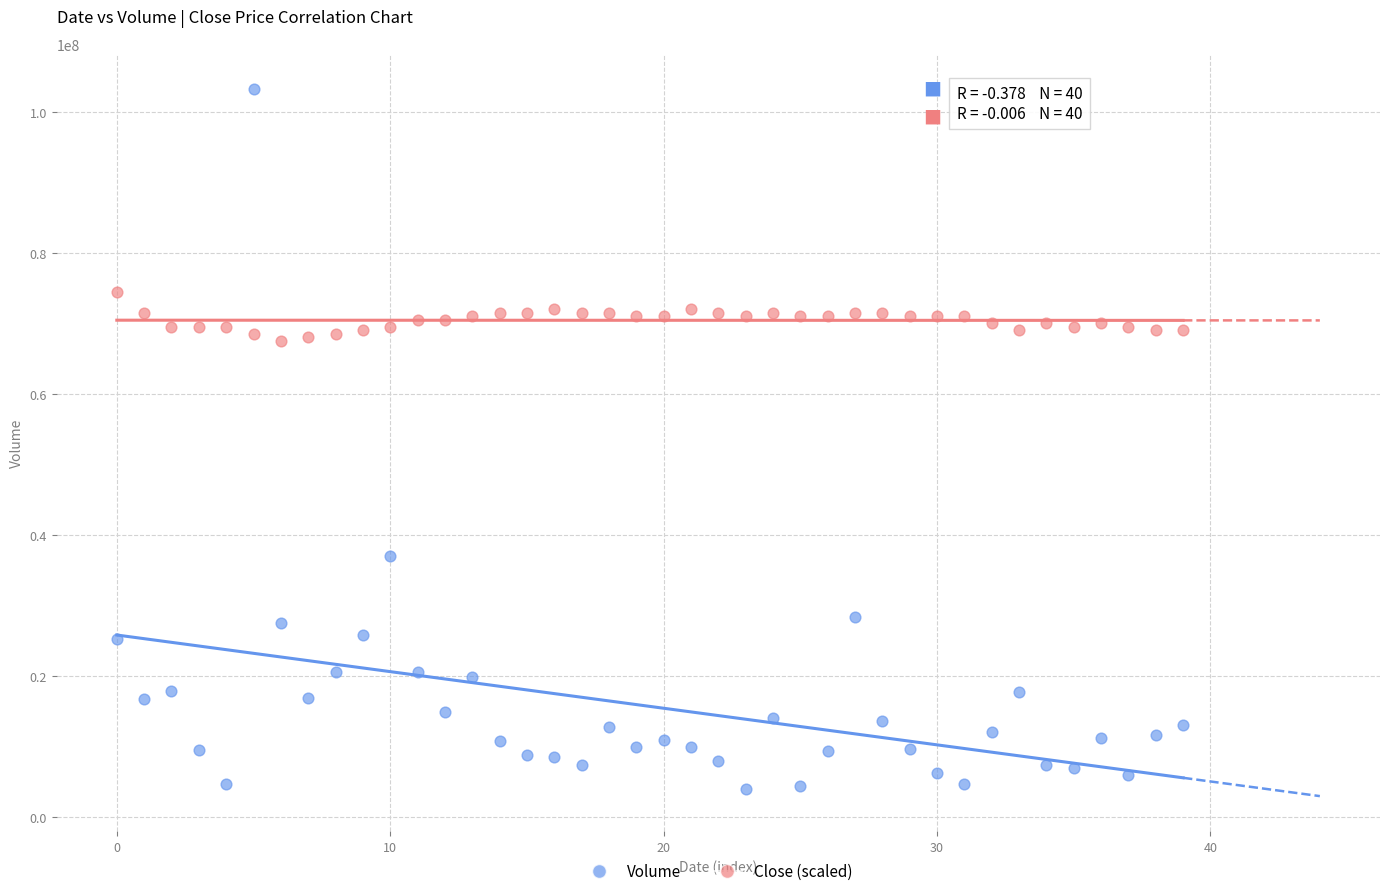

Across all data points, what is the range of Y values (max minus min)?

99208000